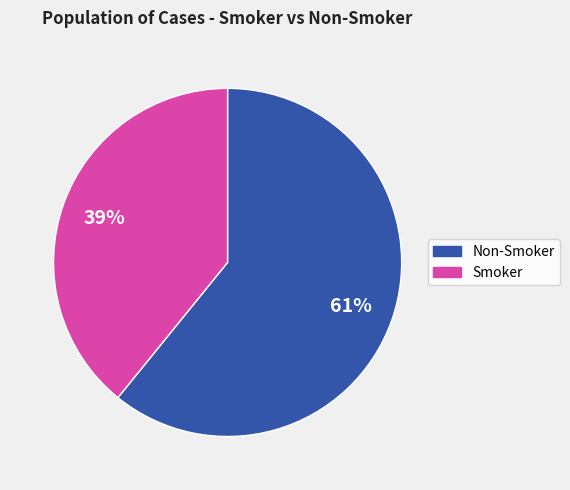

To the nearest percent, what is the difference between the largest and smallest slice percentages?

22%